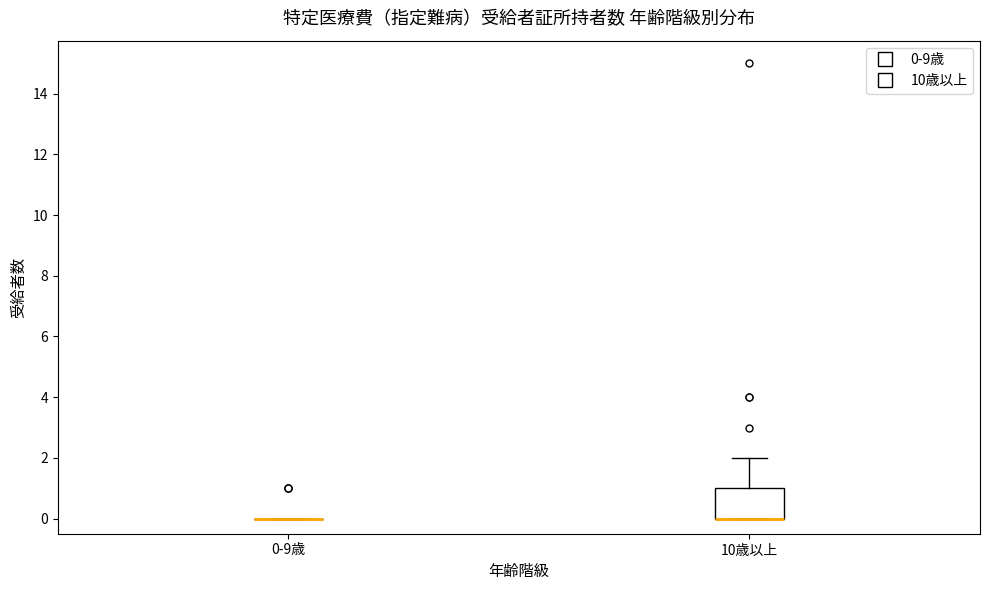

Where is the lower edge of the box for 10歳以上 on the y-axis? The values are not printed on the chart, so give them approximately, as read against the axis.

0